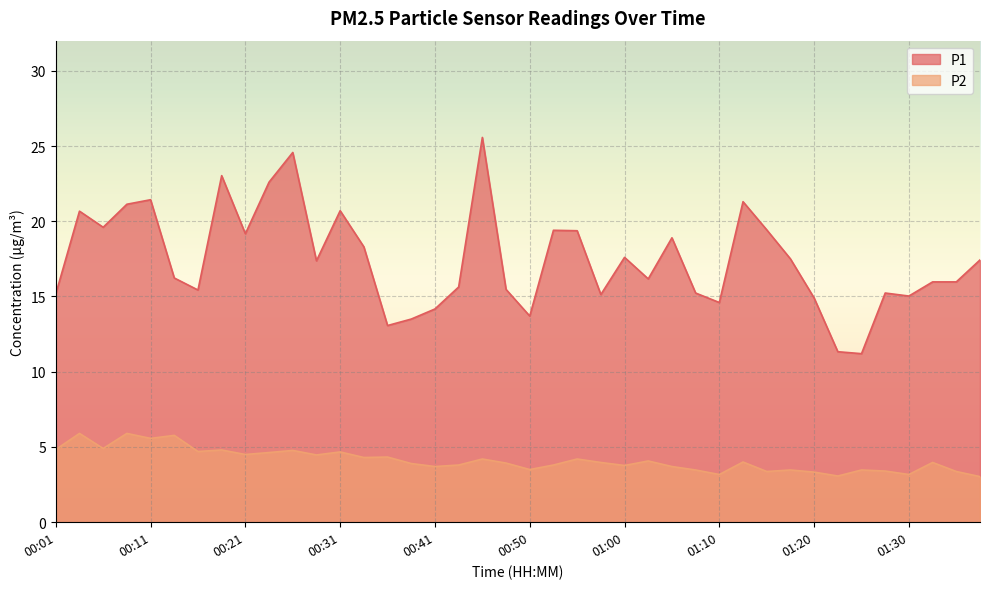

List the labels in order of P2 value, largest first.

00:04, 00:09, 00:13, 00:11, 00:06, 00:01, 00:18, 00:26, 00:16, 00:31, 00:23, 00:21, 00:28, 00:36, 00:33, 00:45, 00:55, 01:03, 01:13, 00:58, 01:32, 00:48, 00:38, 00:43, 00:53, 01:00, 00:41, 01:05, 00:50, 01:08, 01:18, 01:25, 01:27, 01:15, 01:35, 01:20, 01:10, 01:30, 01:23, 01:37